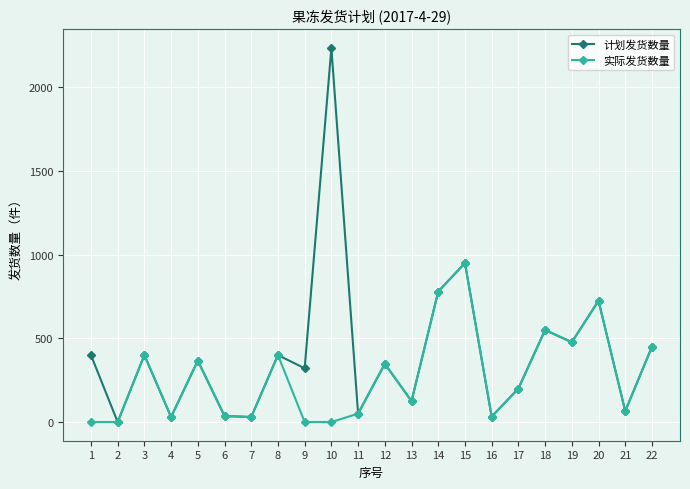

What is the value of the 实际发货数量 point at the 3rd from the left?

400